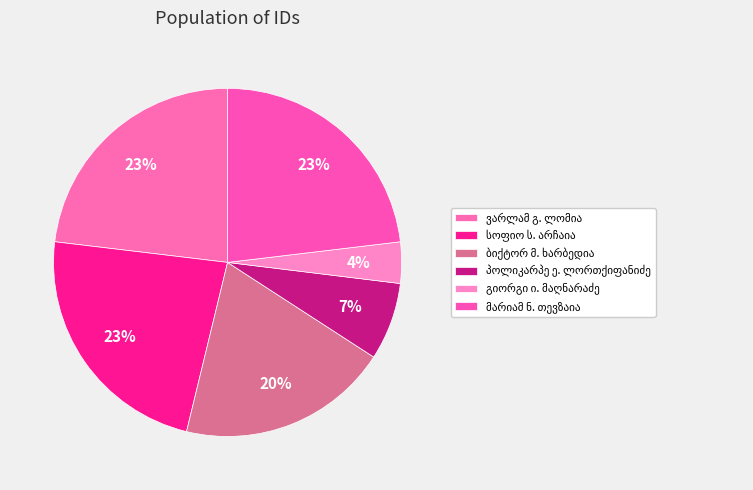

How many segments does this pie chart have?

6